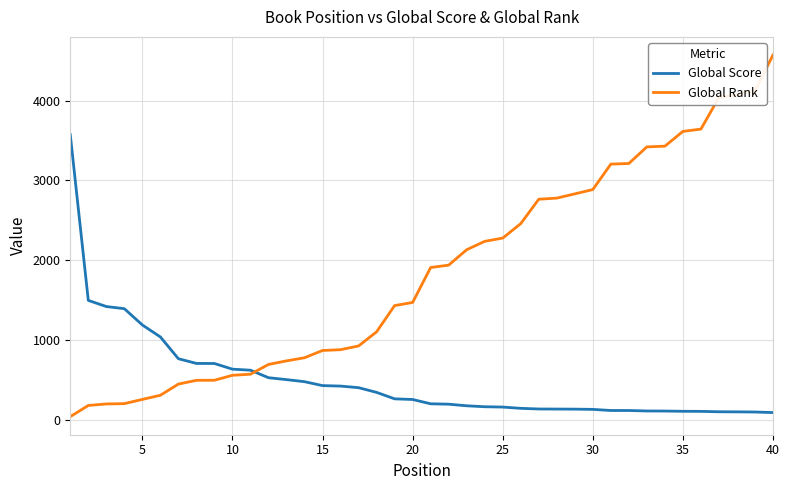

How many lines are shown in the chart?

2